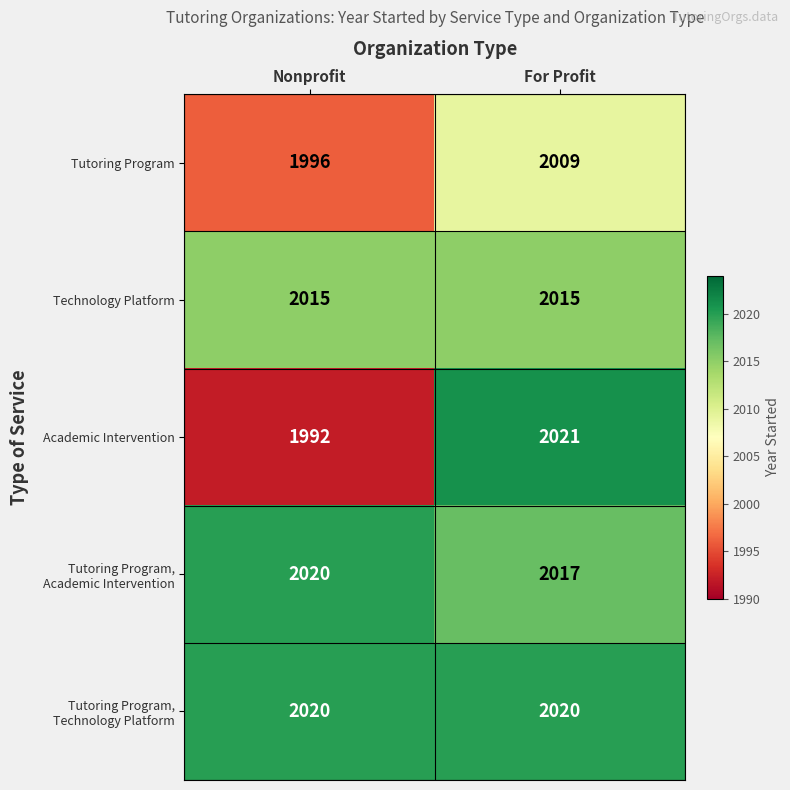

True or false: Technology Platform has a value of 642 at For Profit.

False